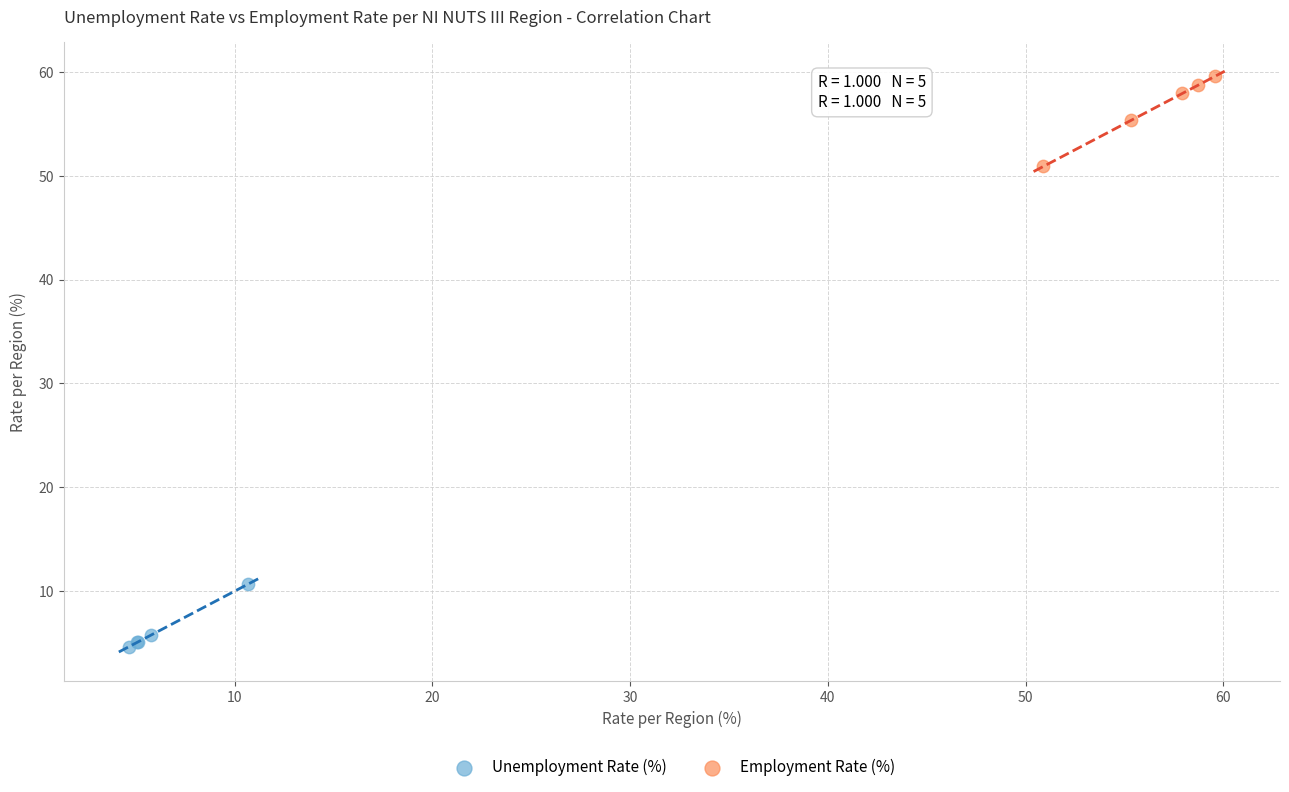

Which series contains the lowest Y value?

Unemployment Rate (%)